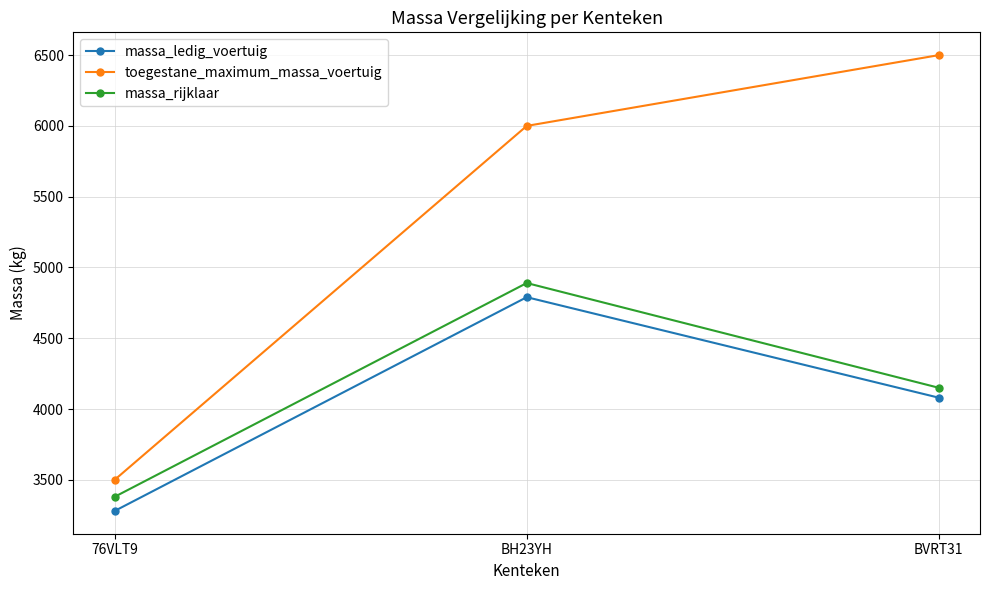

True or false: toegestane_maximum_massa_voertuig has a value of 6000 at BH23YH.

True